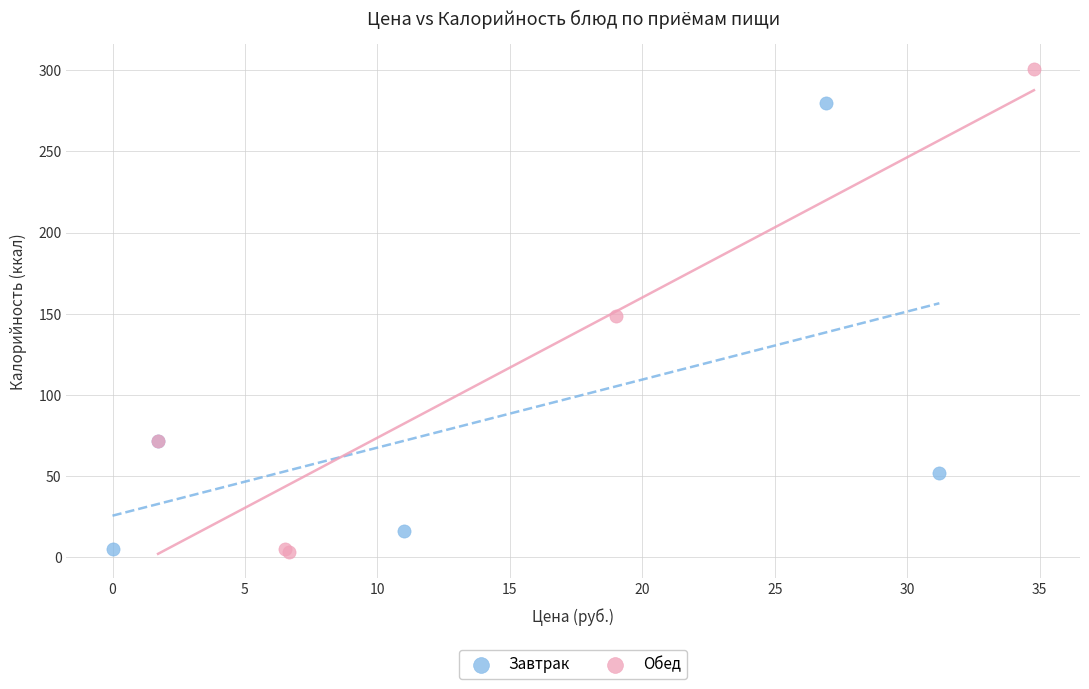

What are all the series names shown in the legend?

Завтрак, Обед